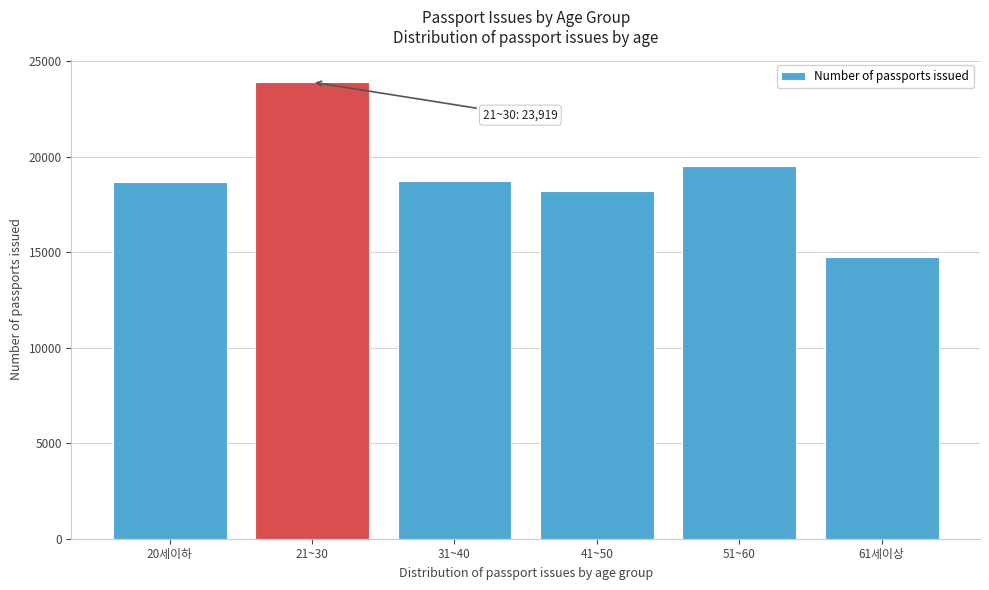

What is the change in value from 31~40 to 41~50?

-511